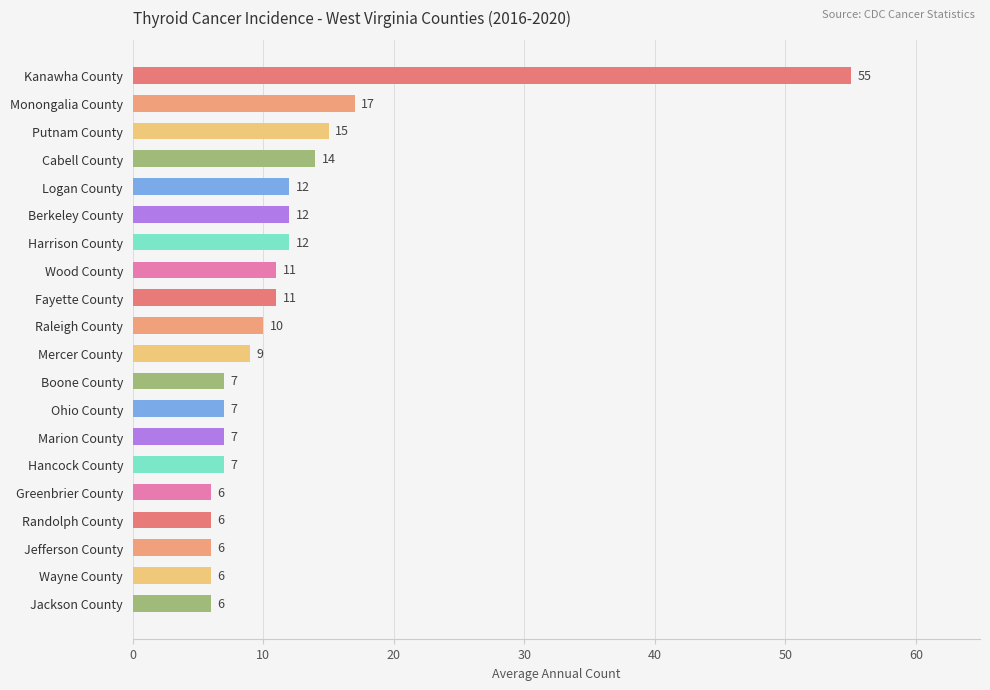

What is the smallest value displayed?

6